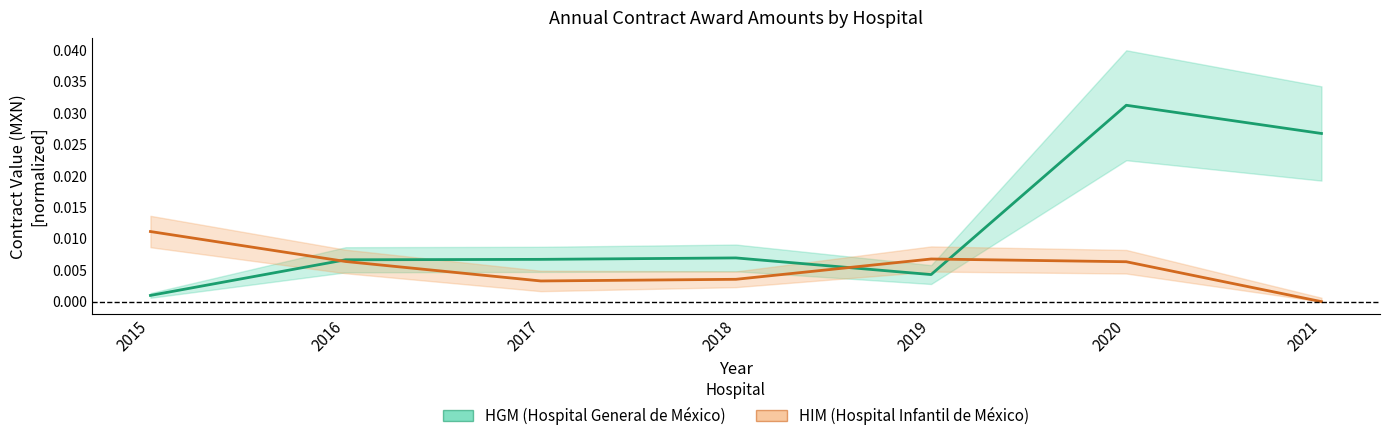

List the series in order of their peak value, highest first.

HGM (Hospital General de México), HIM (Hospital Infantil de México)